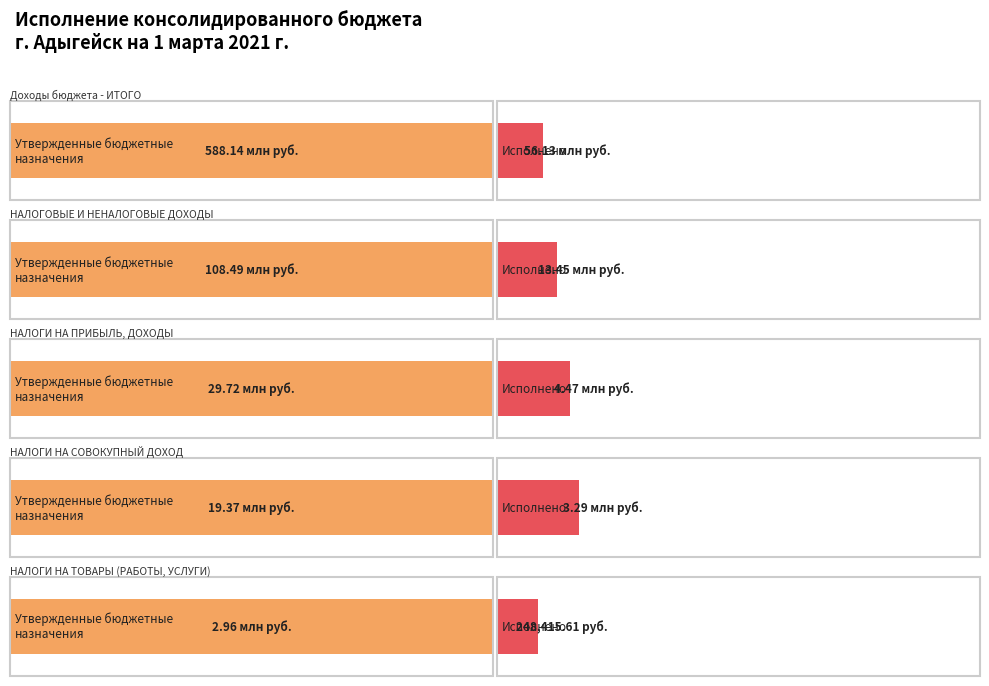

What is the label of the 2nd bar from the left?

НАЛОГОВЫЕ И НЕНАЛОГОВЫЕ ДОХОДЫ